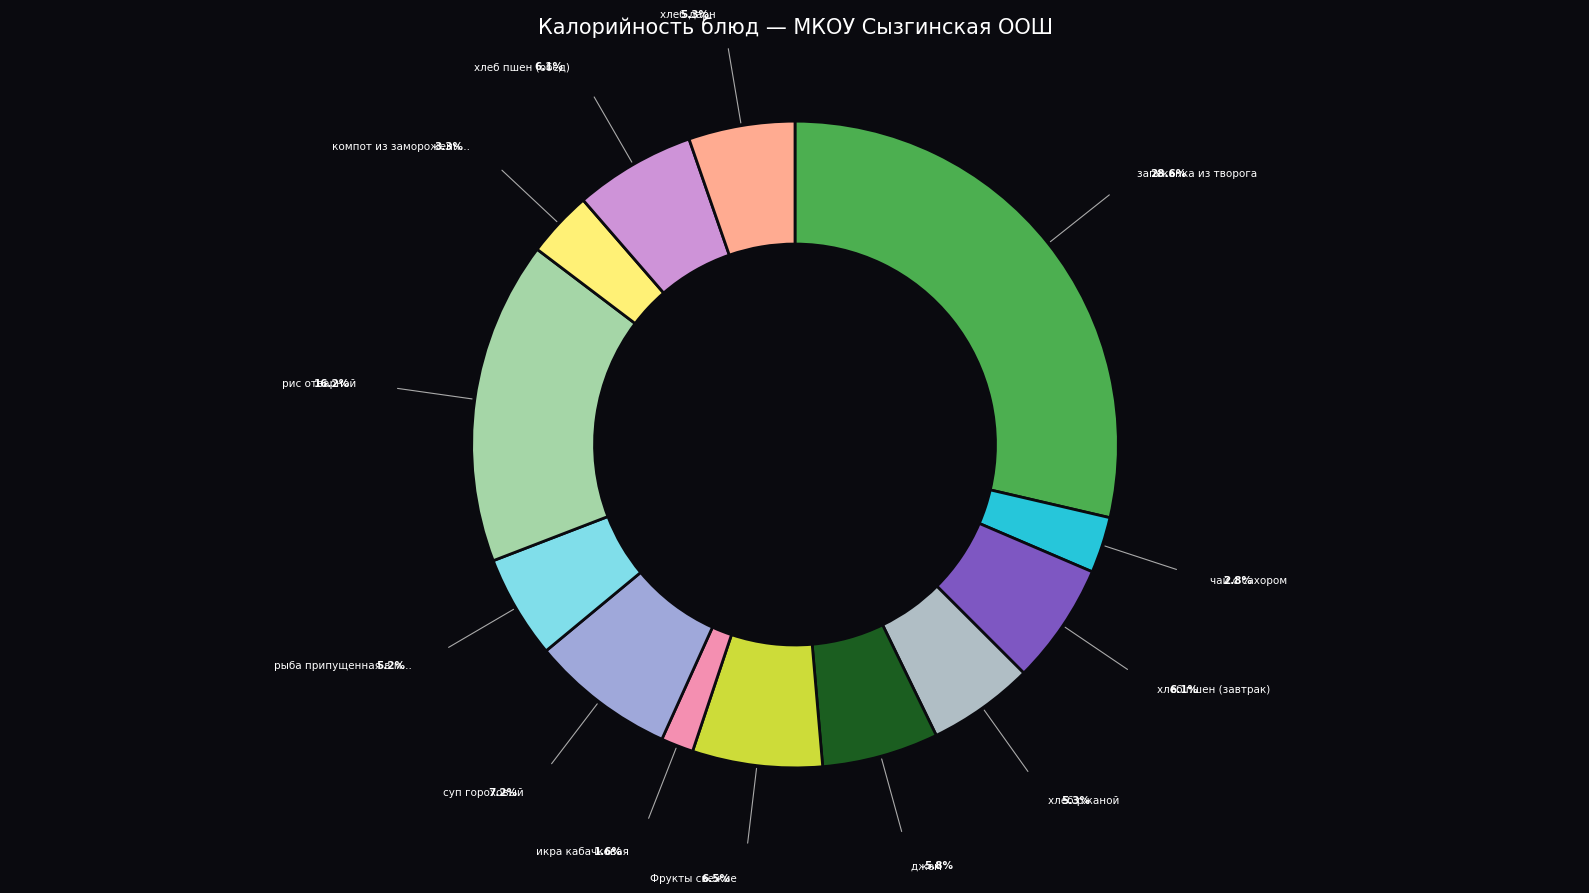

Count the number of slices in the pie.

13